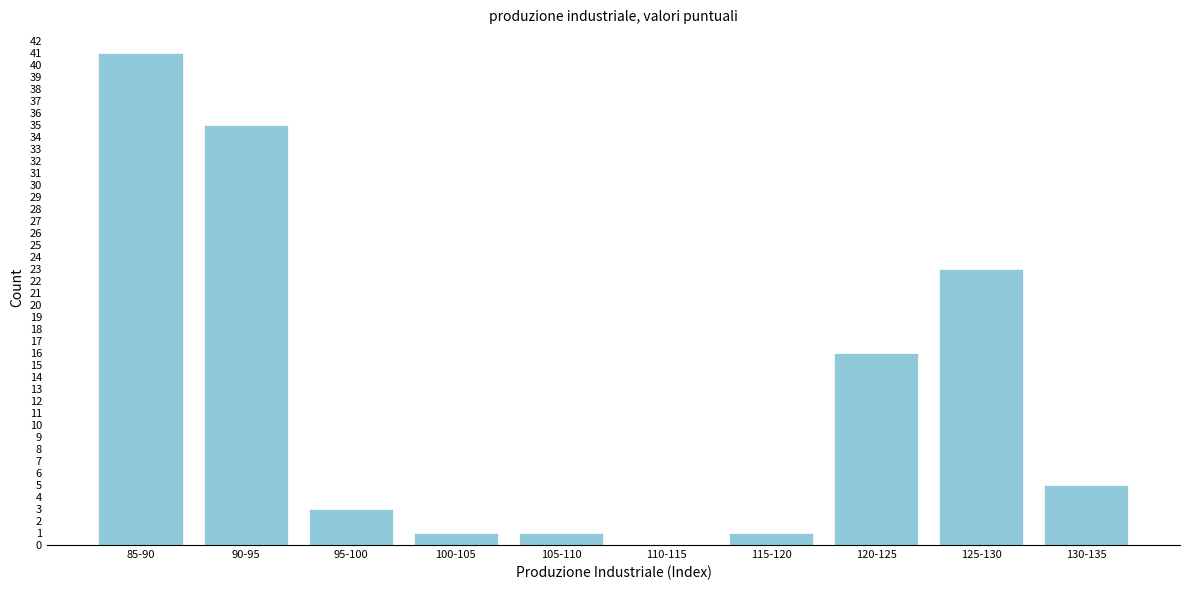

Reading right to left, what are all the values shown in this chart?

130-135=5	125-130=23	120-125=16	115-120=1	110-115=0	105-110=1	100-105=1	95-100=3	90-95=35	85-90=41